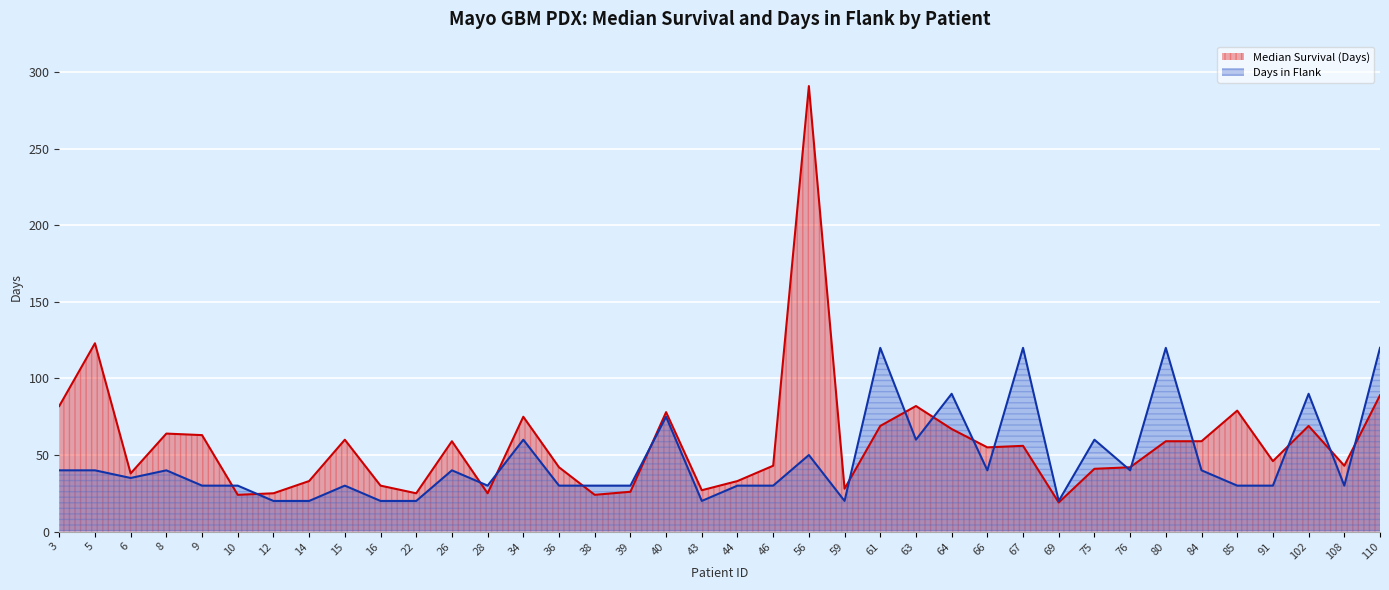

How many intersections are there between Median Survival (Days) and Days in Flank?

17